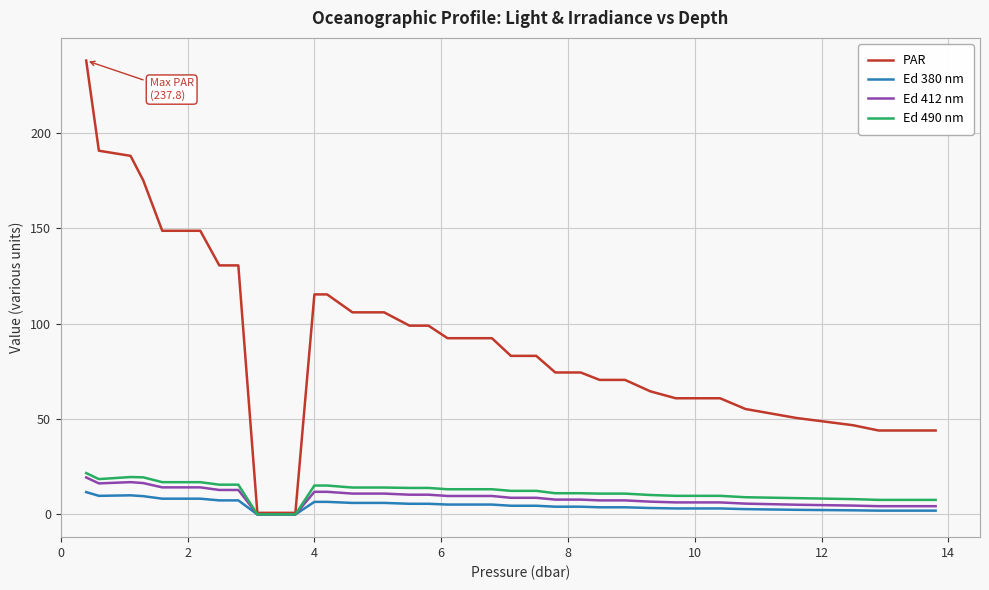

Which series has the largest range (max minus min)?

PAR